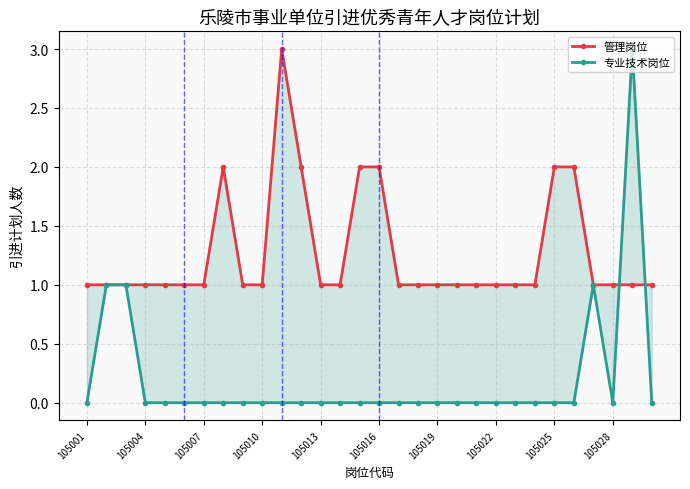

Is this an area chart (filled region under the line)?

No